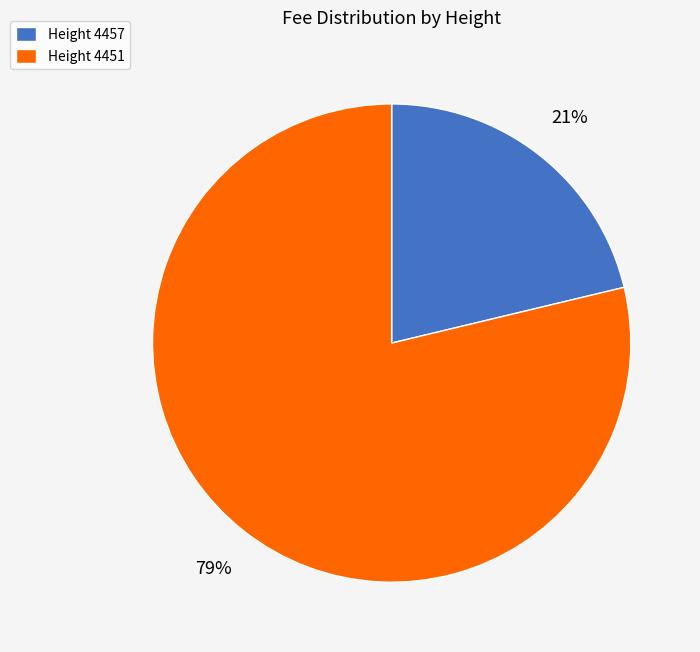

Combined, do Height 4457 and Height 4451 account for over 50%?

Yes